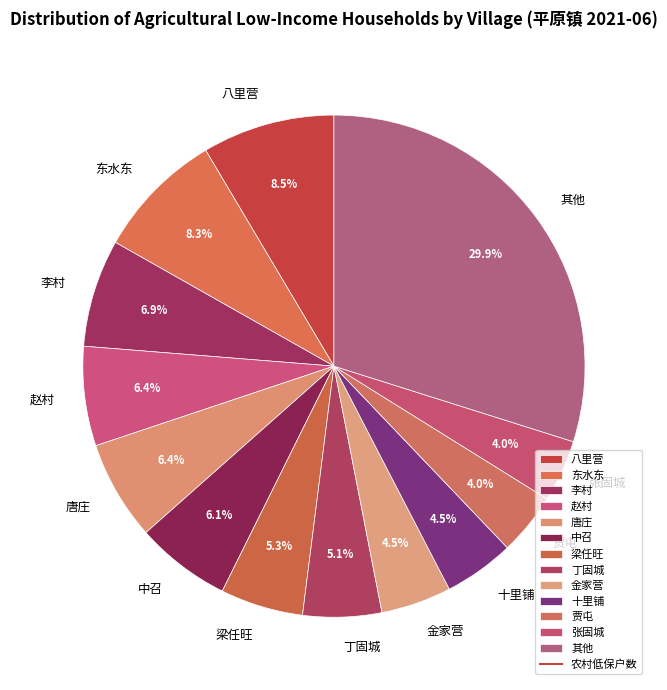

To the nearest percent, what is the combined percentage of 十里铺 and 梁任旺?

10%